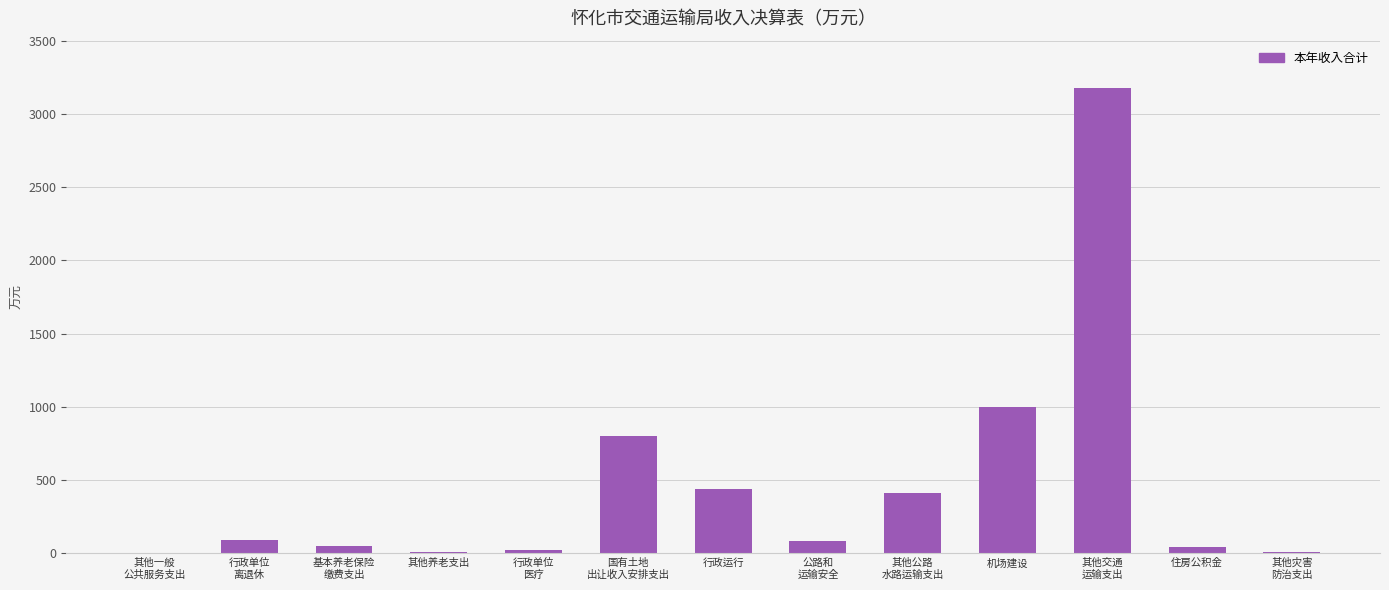

How many distinct data groups are displayed?

1